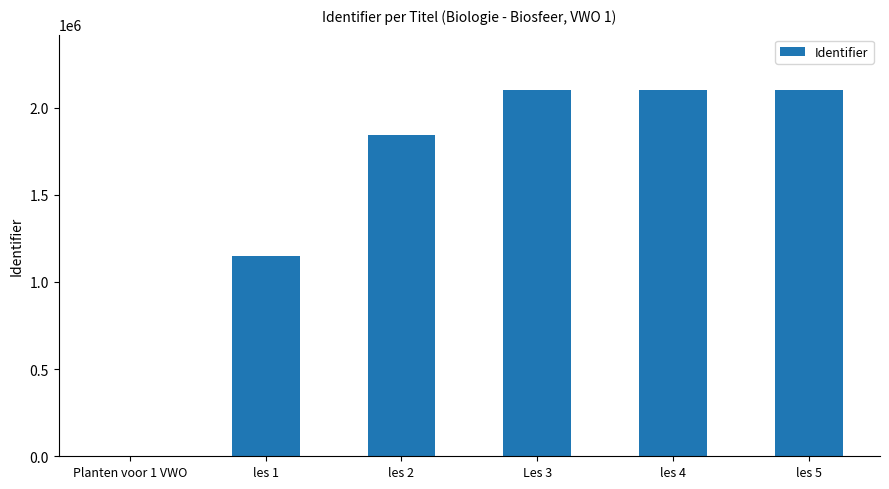

Approximately how many times larger is the value at les 1 compared to les 2?

0.6